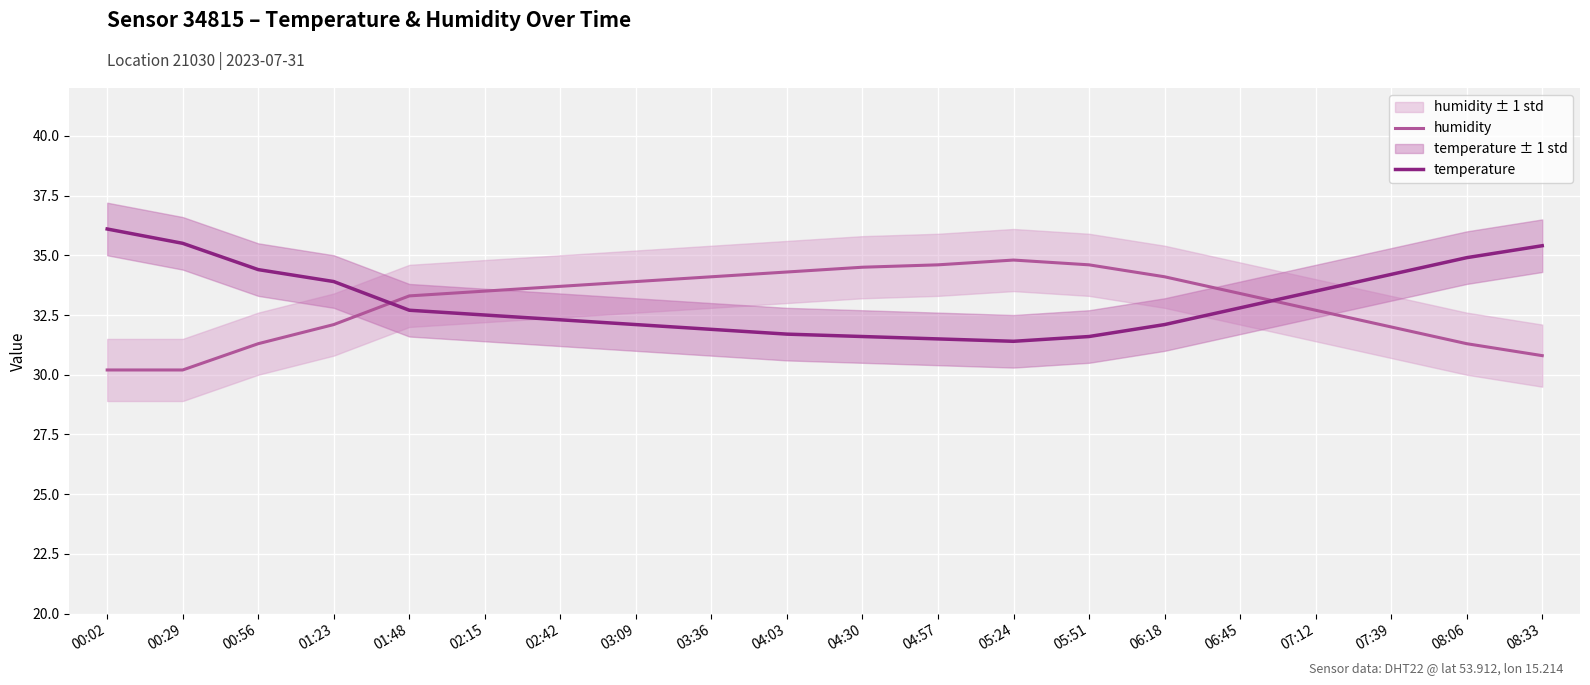

List the labels in order of humidity value, smallest first.

00:02, 00:29, 08:33, 00:56, 08:06, 07:39, 01:23, 07:12, 01:48, 06:45, 02:15, 02:42, 03:09, 03:36, 06:18, 04:03, 04:30, 04:57, 05:51, 05:24